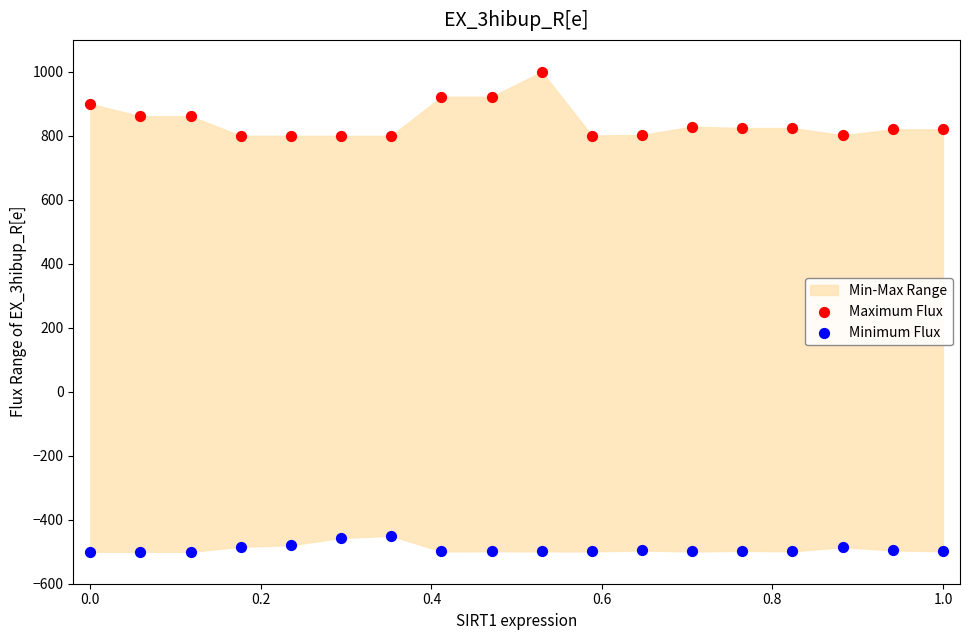

Which series reaches the maximum Y coordinate?

Maximum Flux